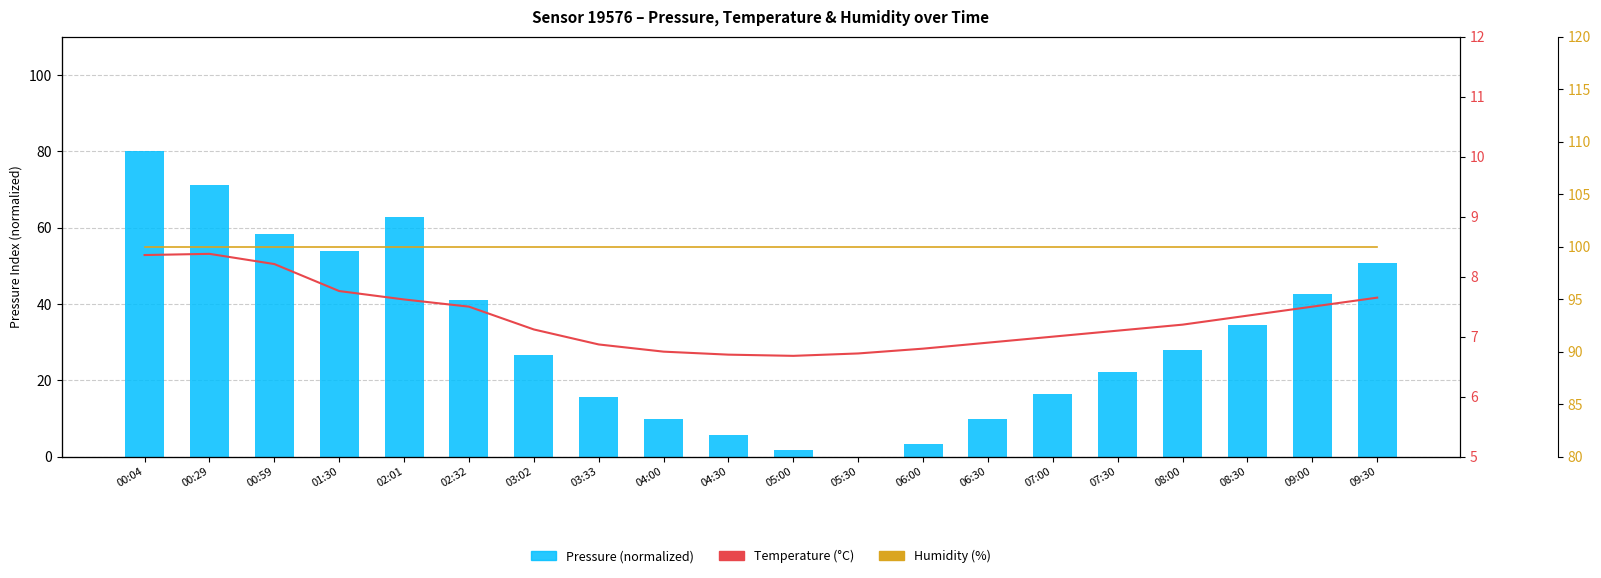

Reading left to right, what are all the values shown in this chart?

Pressure (normalized): 80.0	71.1	58.2	54.0	62.7	40.9	26.6	15.5	9.8	5.7	1.6	0.0	3.3	9.8	16.4	22.1	27.8	34.4	42.6	50.8
Temperature (°C): 8.4	8.4	8.2	7.8	7.6	7.5	7.1	6.9	6.8	6.7	6.7	6.7	6.8	6.9	7.0	7.1	7.2	7.3	7.5	7.7
Humidity (%): 100.0	100.0	100.0	100.0	100.0	100.0	100.0	100.0	100.0	100.0	100.0	100.0	100.0	100.0	100.0	100.0	100.0	100.0	100.0	100.0